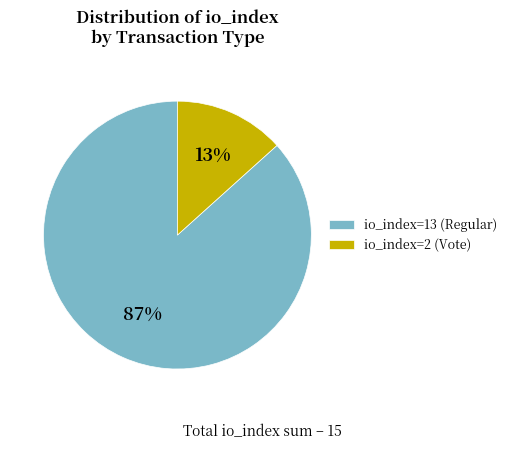

Count the number of slices in the pie.

2